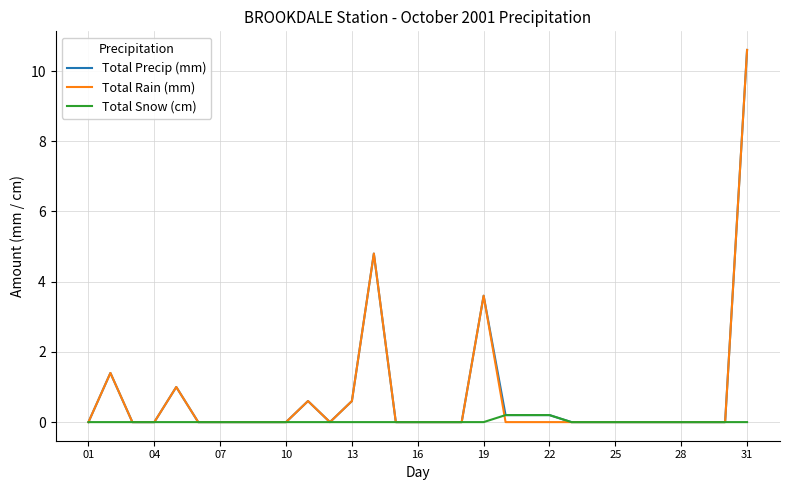

What is the highest value of the Total Rain (mm) series?

10.6